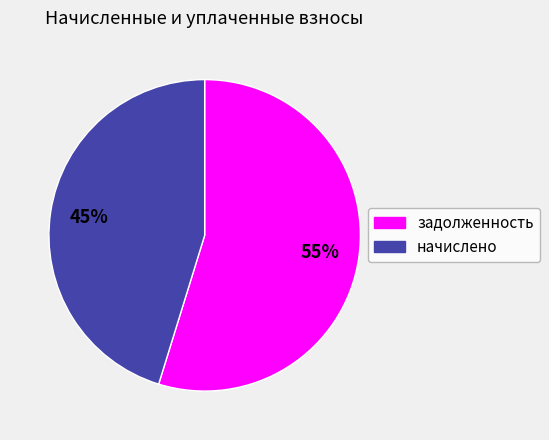

To the nearest percent, what is the average slice percentage?

50%